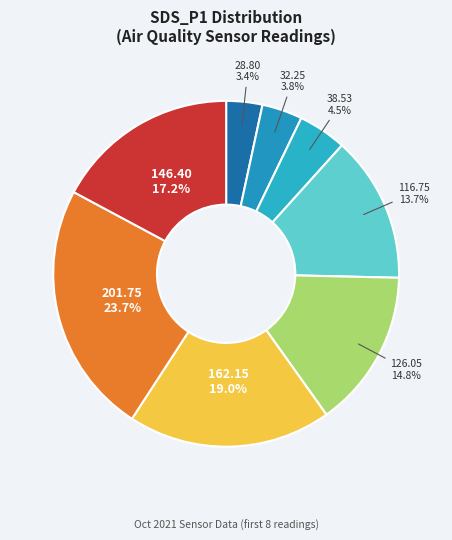

Count the number of slices in the pie.

8